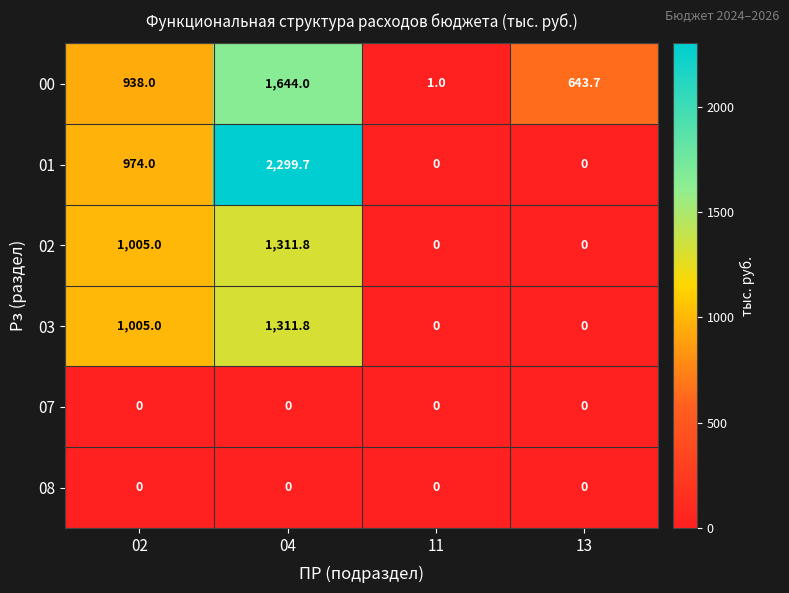

What is the difference between the highest and lowest values at 02?

1005.0